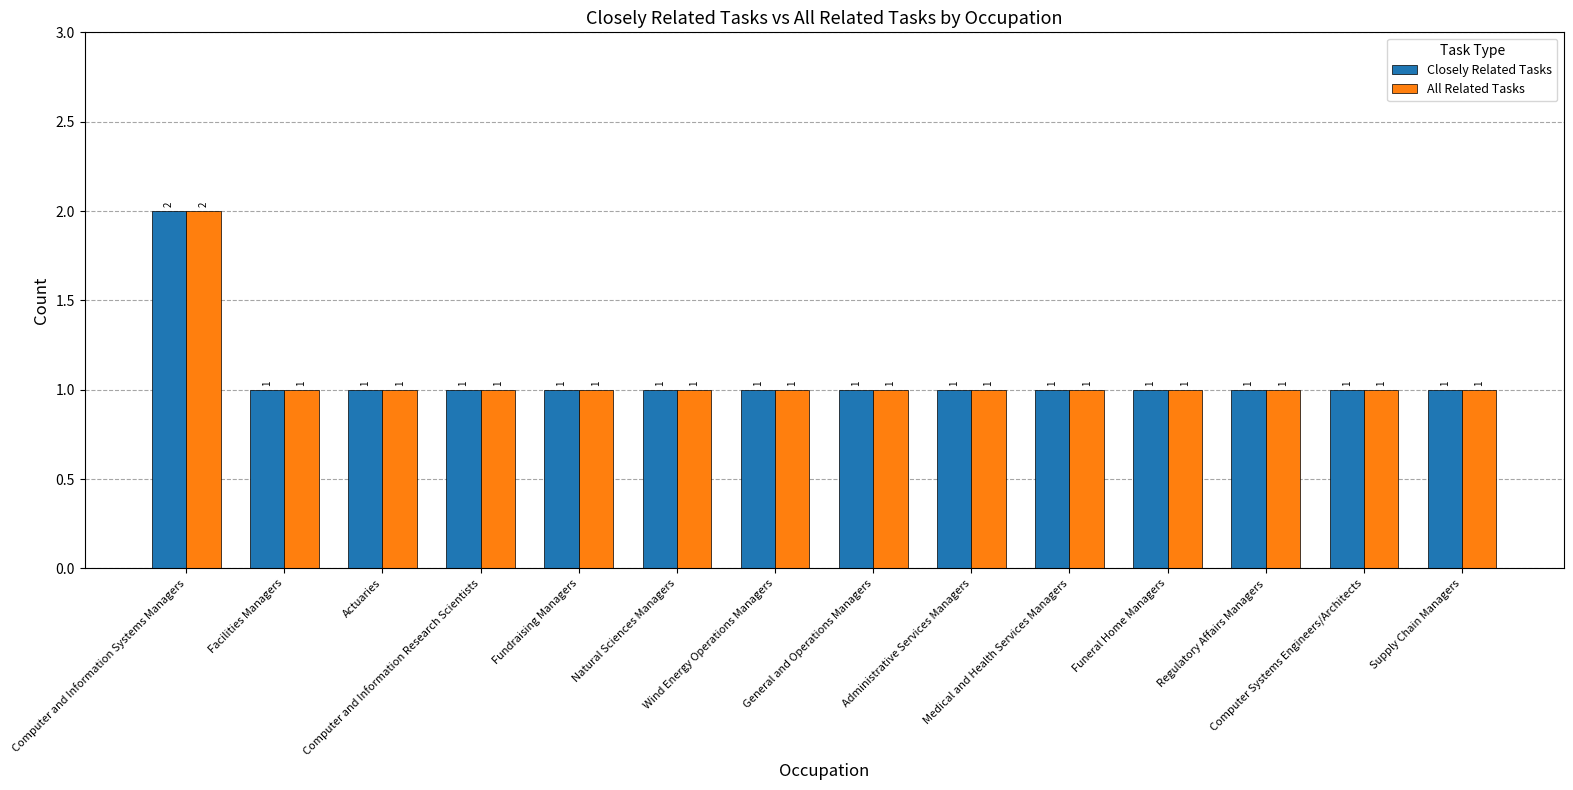

What is the label of the 4th bar from the left?

Computer and Information Research Scientists